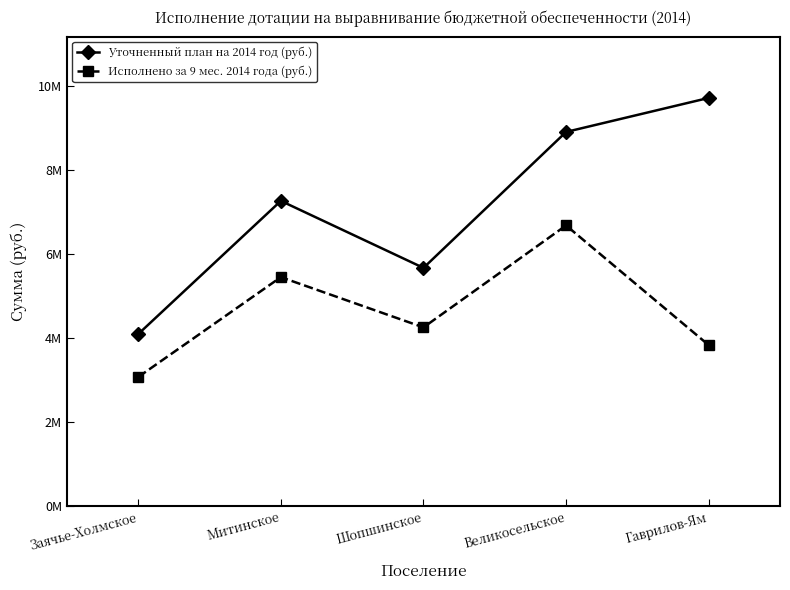

What is the difference between the maximum and second lowest values in the Исполнено за 9 мес. 2014 года (руб.) series?

2848900